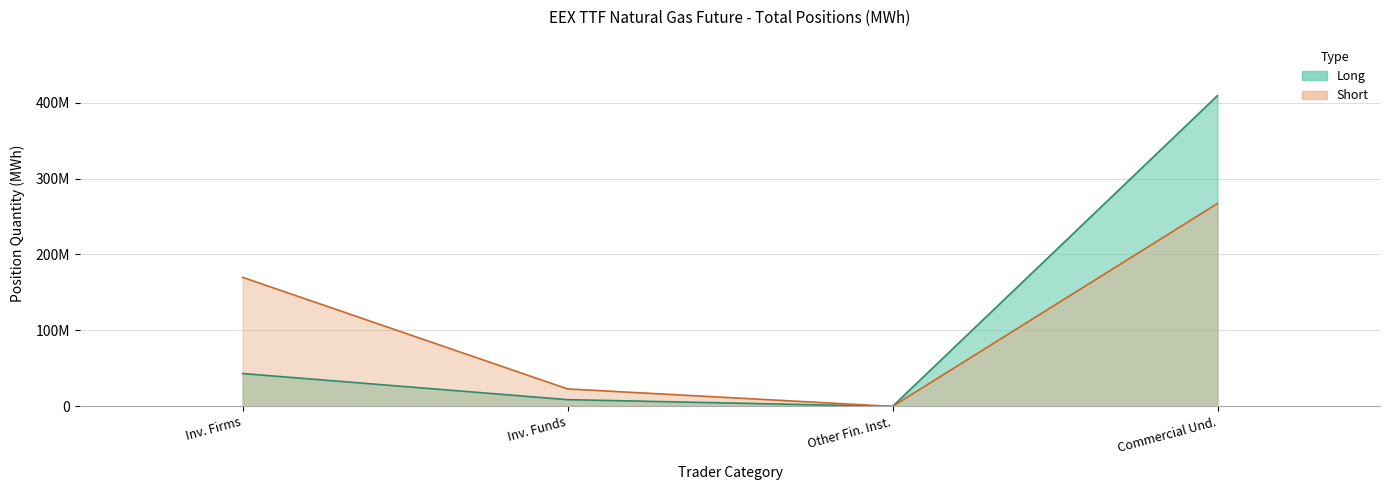

What is the difference between the Long values at Inv. Funds and Commercial Und.?

400204929